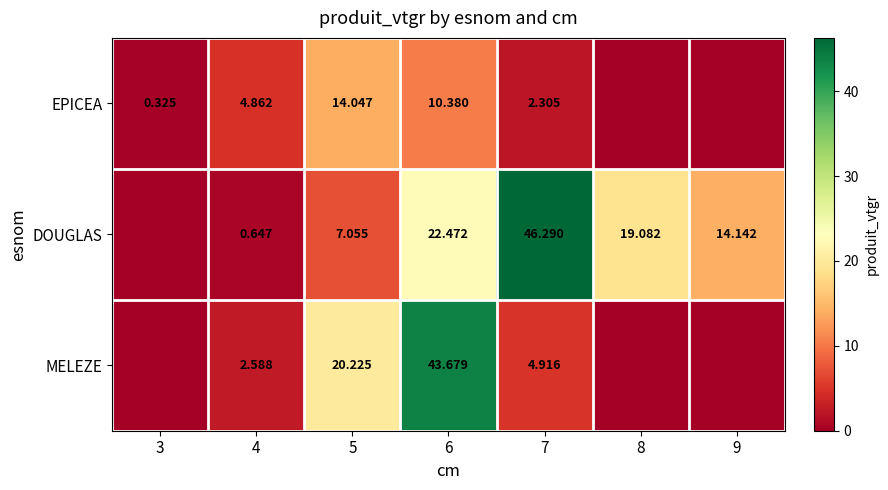

At 4, list the series in order from smallest to largest.

DOUGLAS, MELEZE, EPICEA